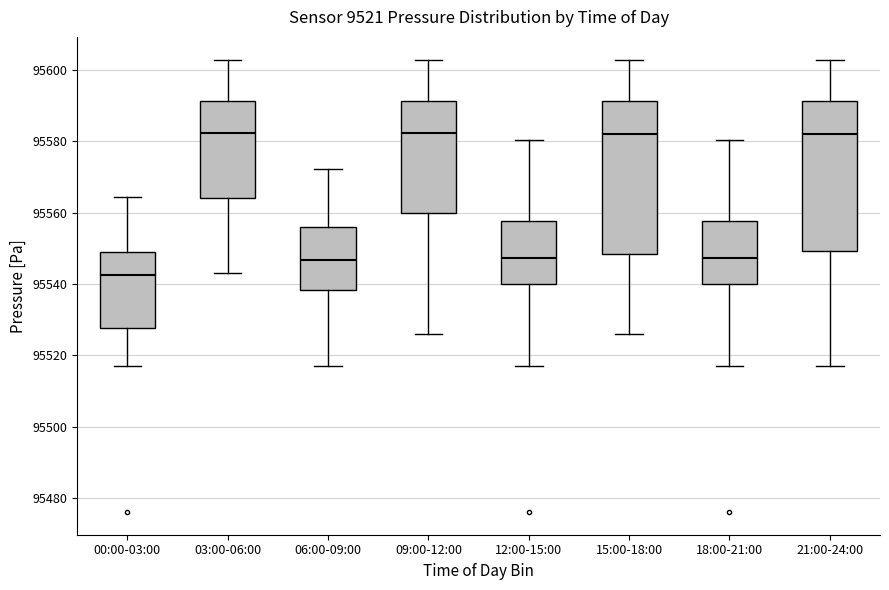

Where is the lower edge of the box for 09:00-12:00 on the y-axis? The values are not printed on the chart, so give them approximately, as read against the axis.

95560